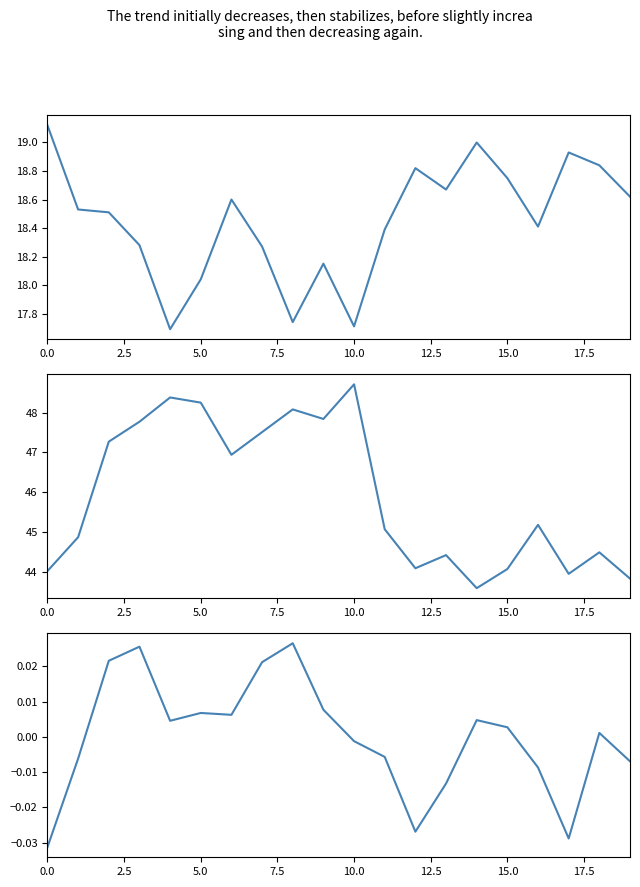

What is the label of the 19th point from the left?

18